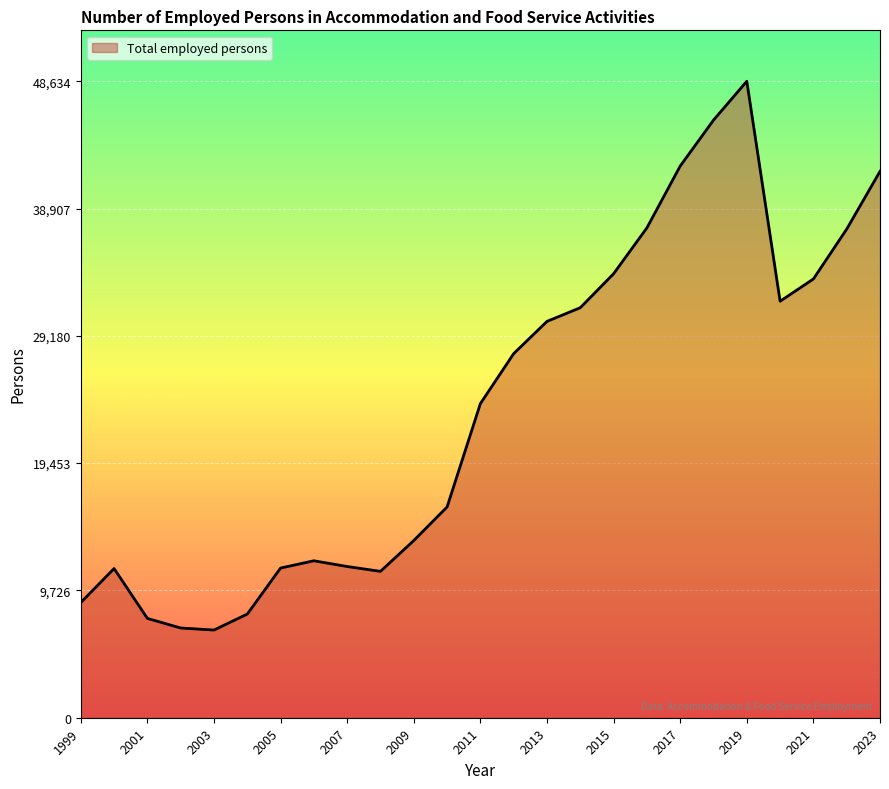

What is the greatest value displayed?

48634.0